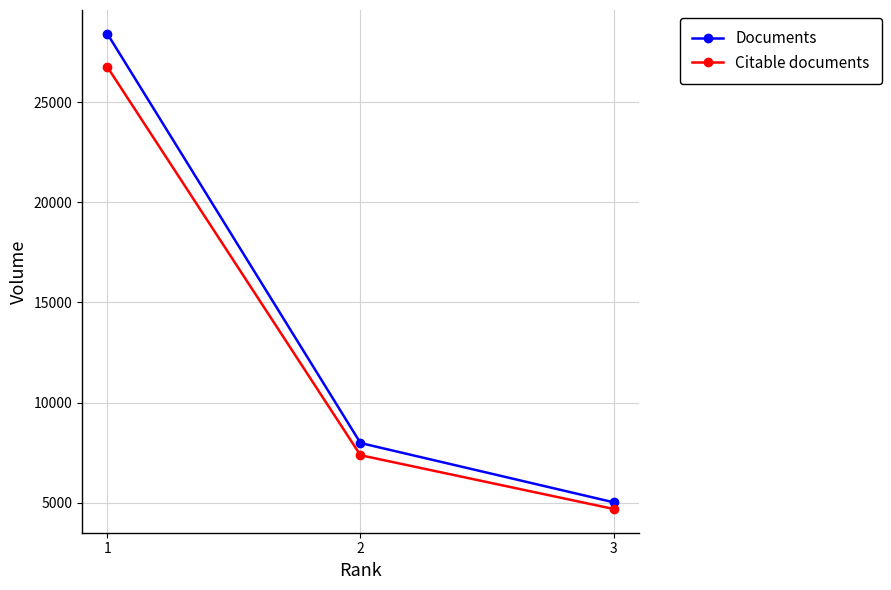

List the series in order of their peak value, lowest first.

Citable documents, Documents